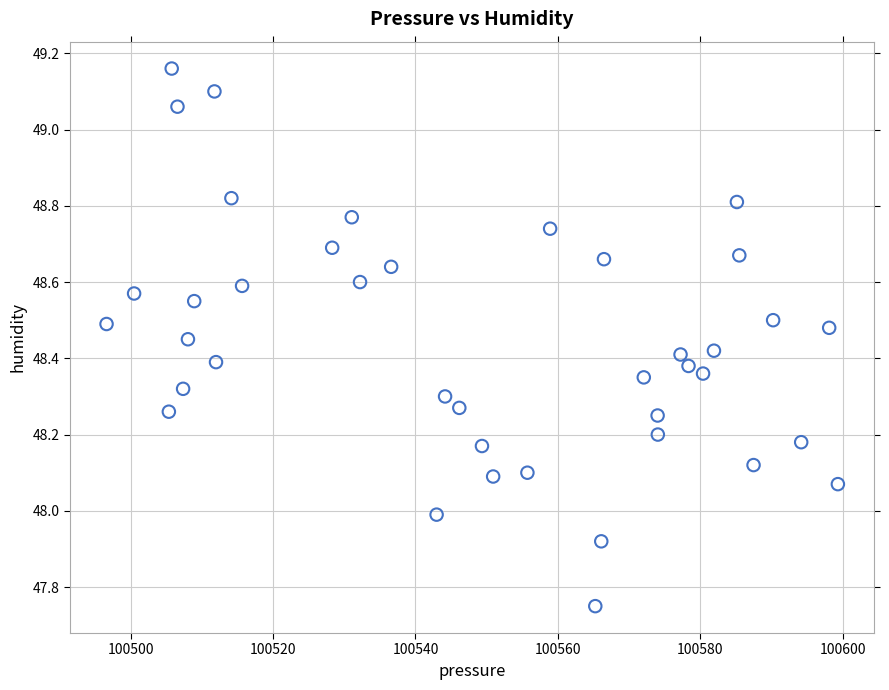

What is the range of Y values (max minus min)?

1.4